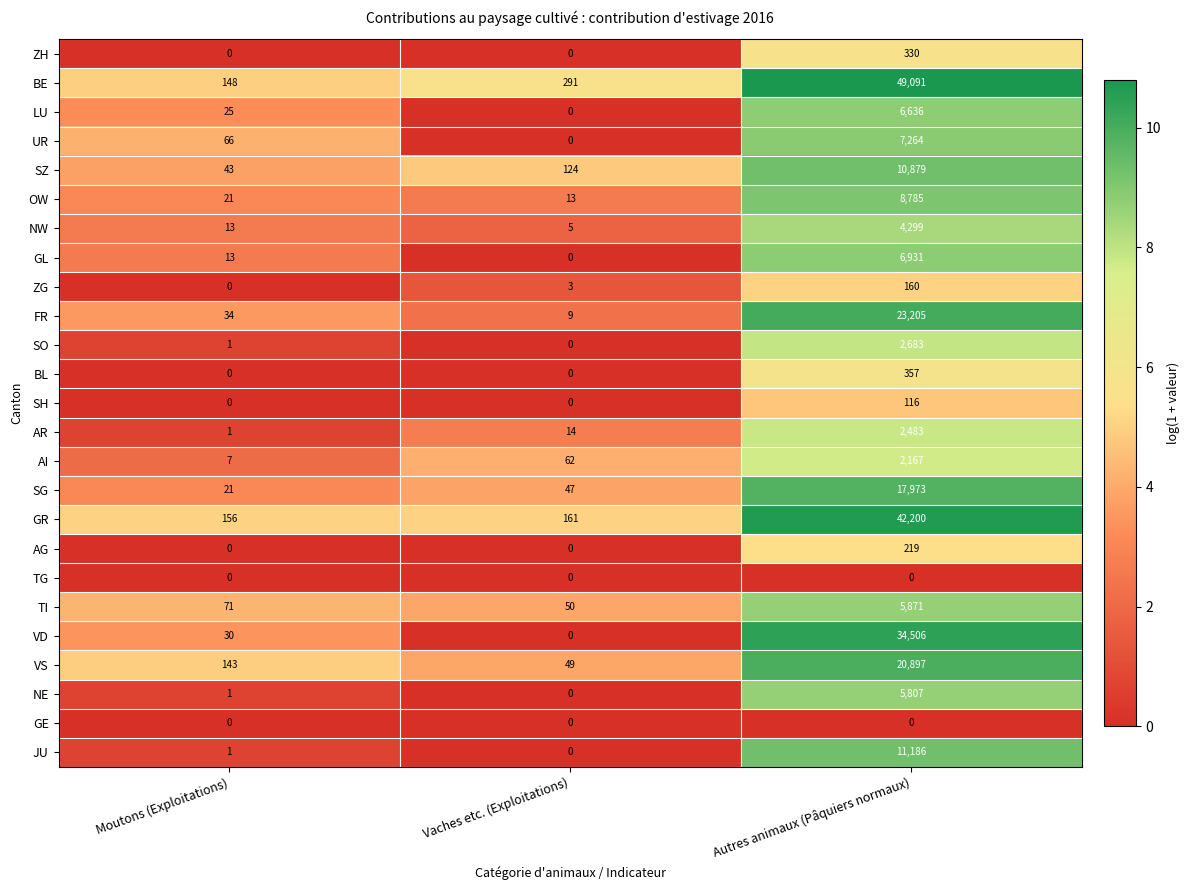

Between Moutons (Exploitations) and Vaches etc. (Exploitations), which series saw the biggest shift?

BE